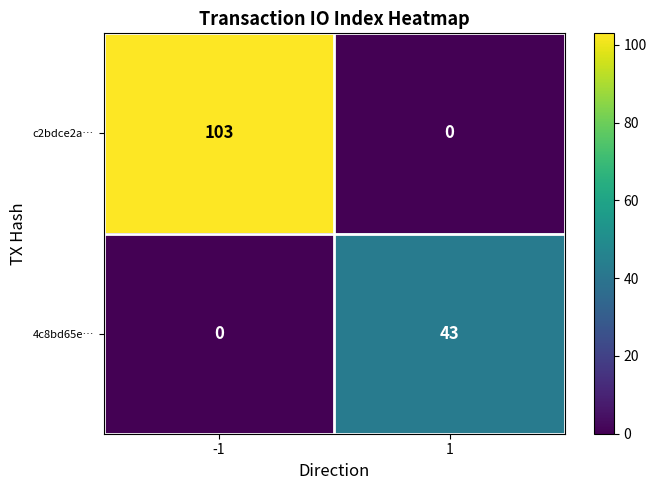

Is it true that 4c8bd65e… equals 23 at -1?

False